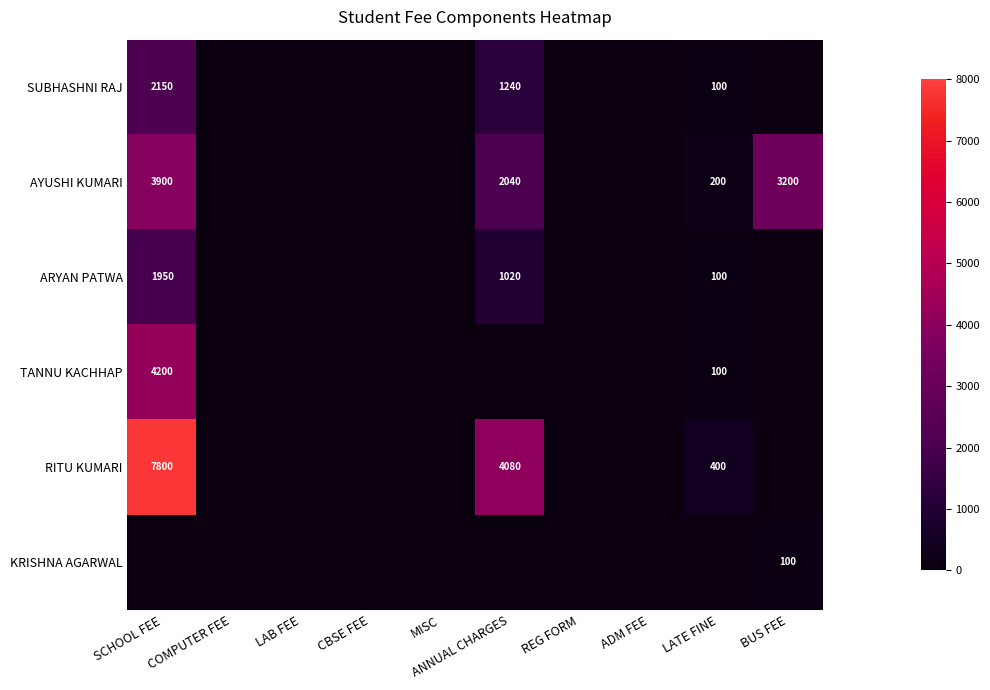

The value of RITU KUMARI at LATE FINE is 159. True or false?

False